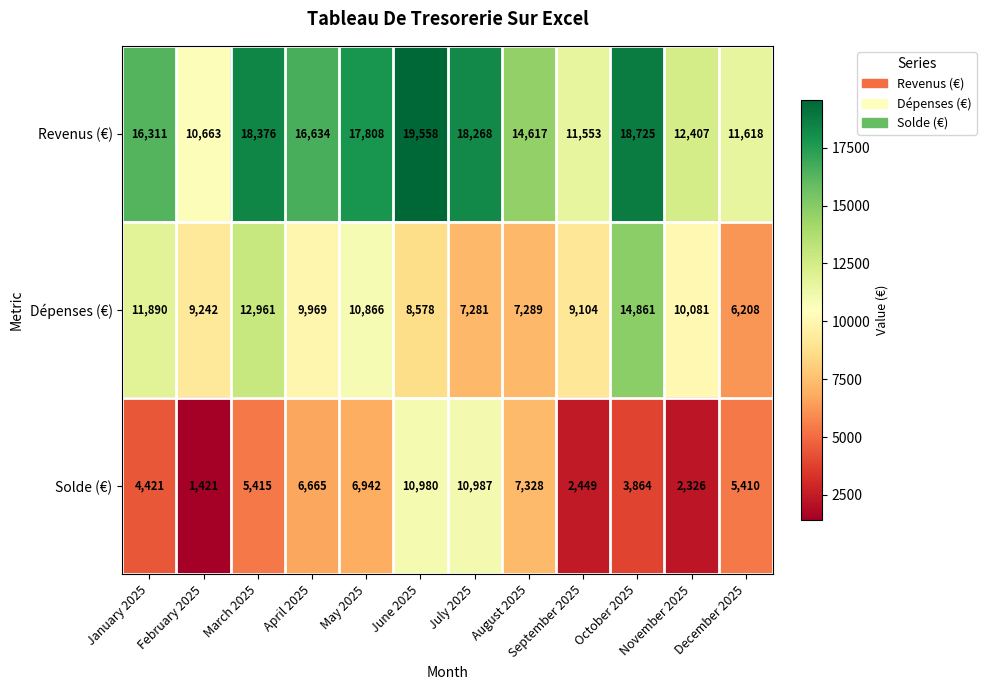

What is the minimum value shown in the chart?

1421